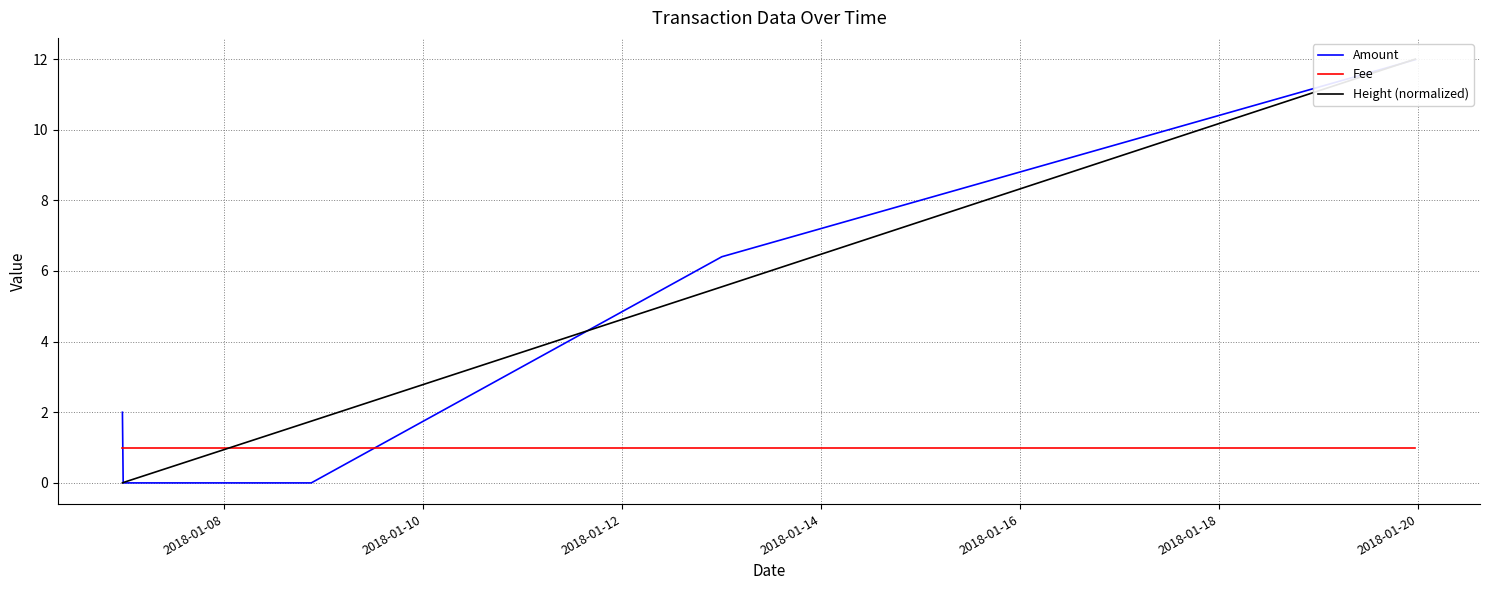

At how many categories does at least one series exceed 2?

2